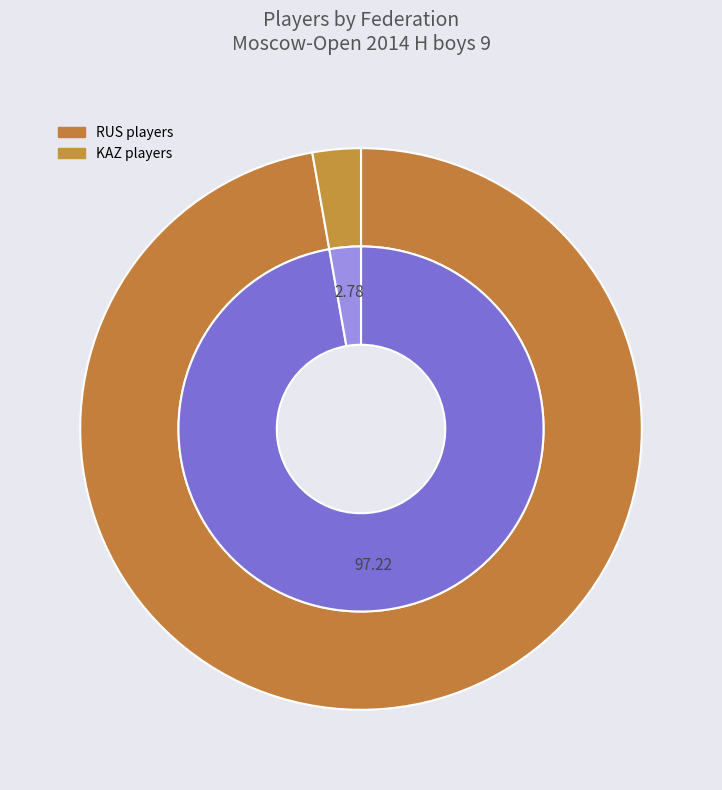

Is there a majority slice in this chart?

Yes